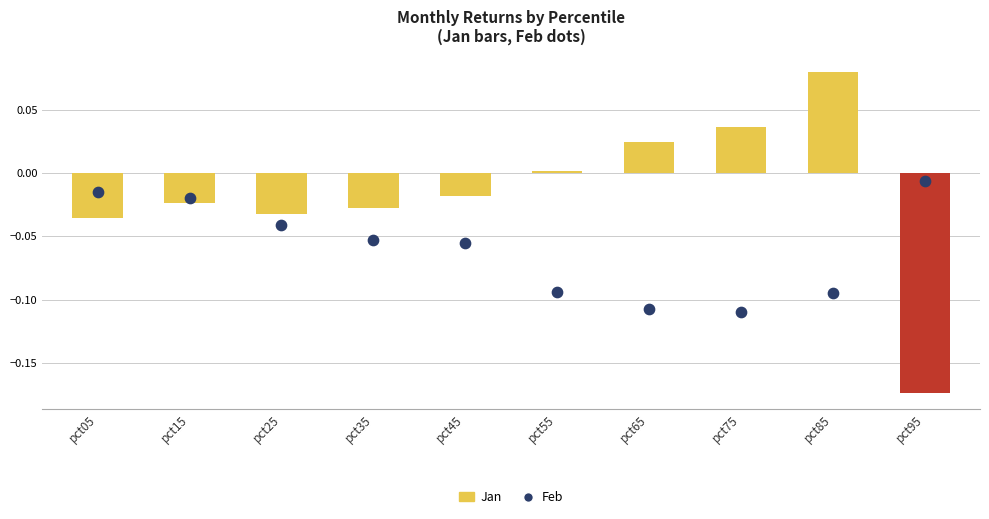

At which category is the sum across all series the highest?

pct85